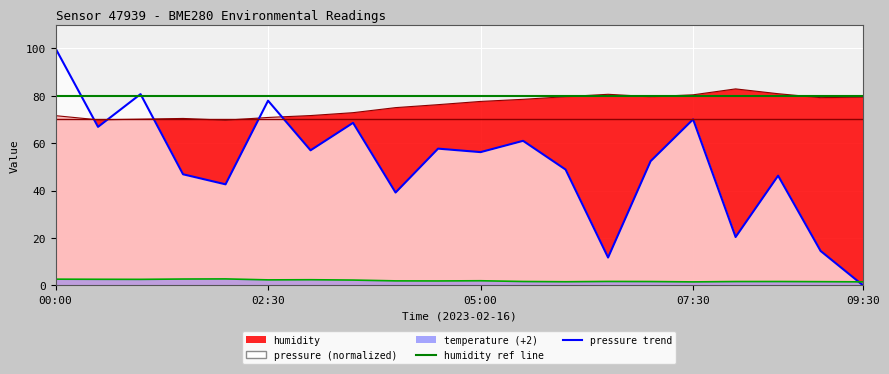

At which category does pressure_scaled reach its first local peak?

01:00